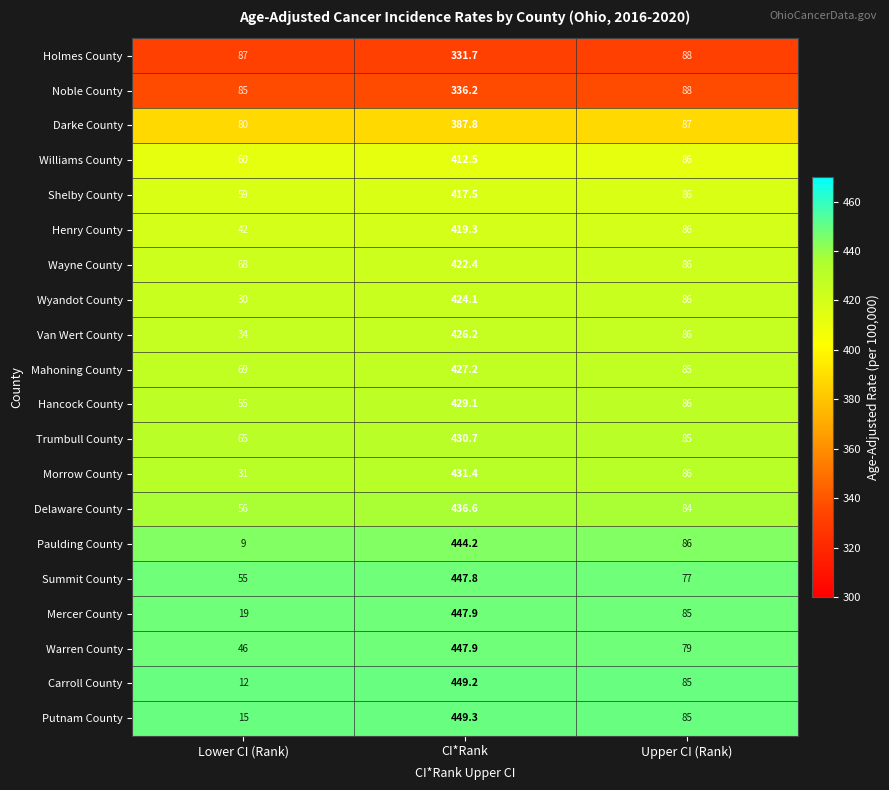

At which category is the sum across all series the highest?

CI*Rank